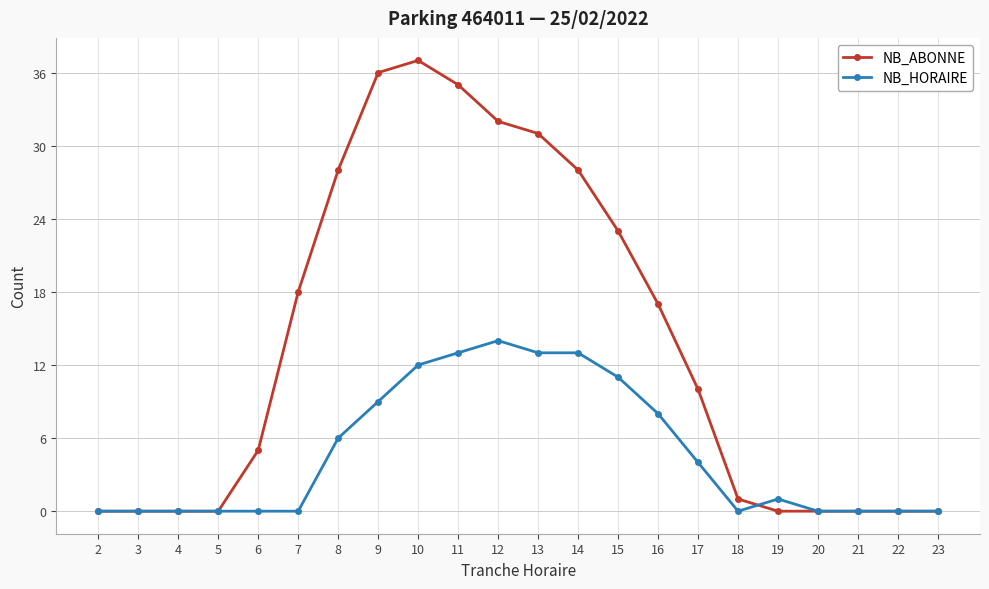

Rank the series by their maximum value, from lowest to highest.

NB_HORAIRE, NB_ABONNE